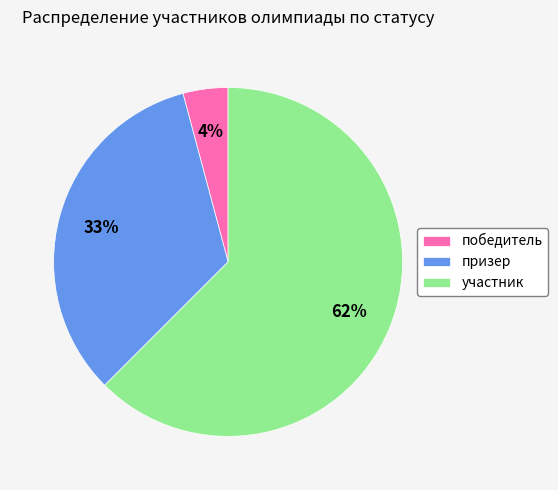

Which category has the smallest portion of the pie?

победитель